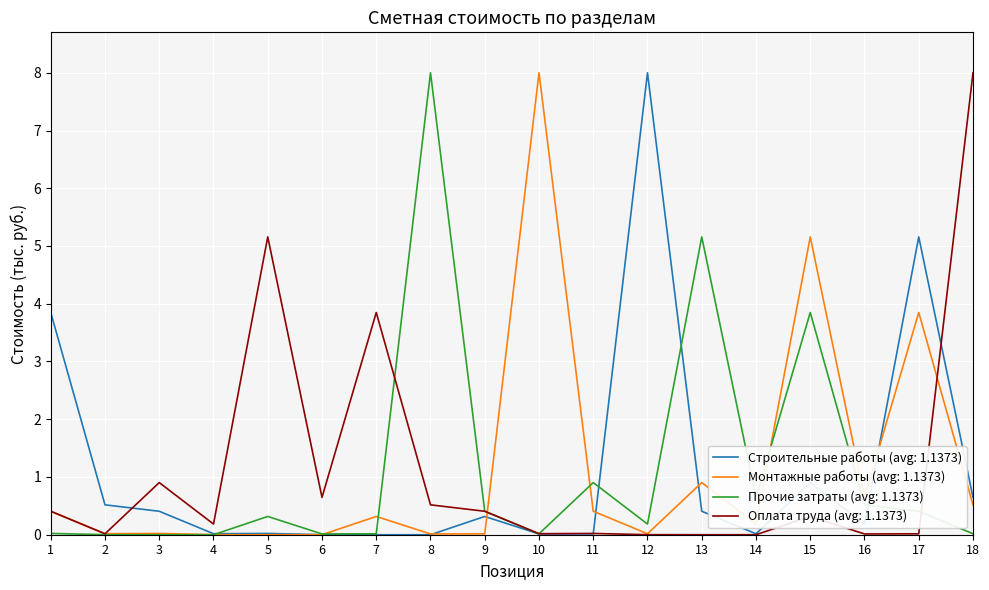

Is it true that Оплата труда (avg: 1.1373) equals 2.6 at 14?

False